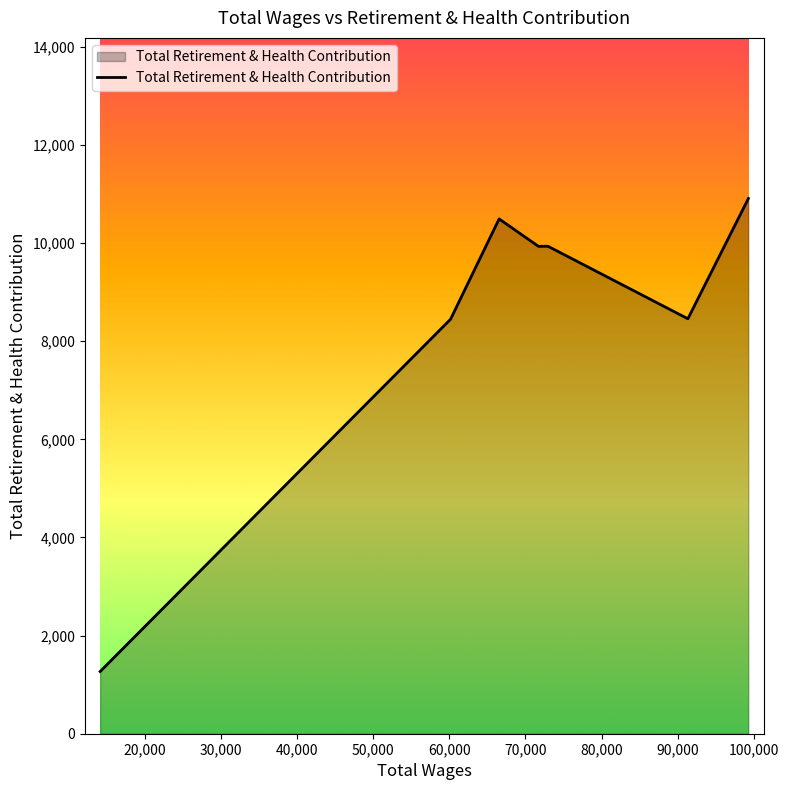

What is the sum of all values?

69948